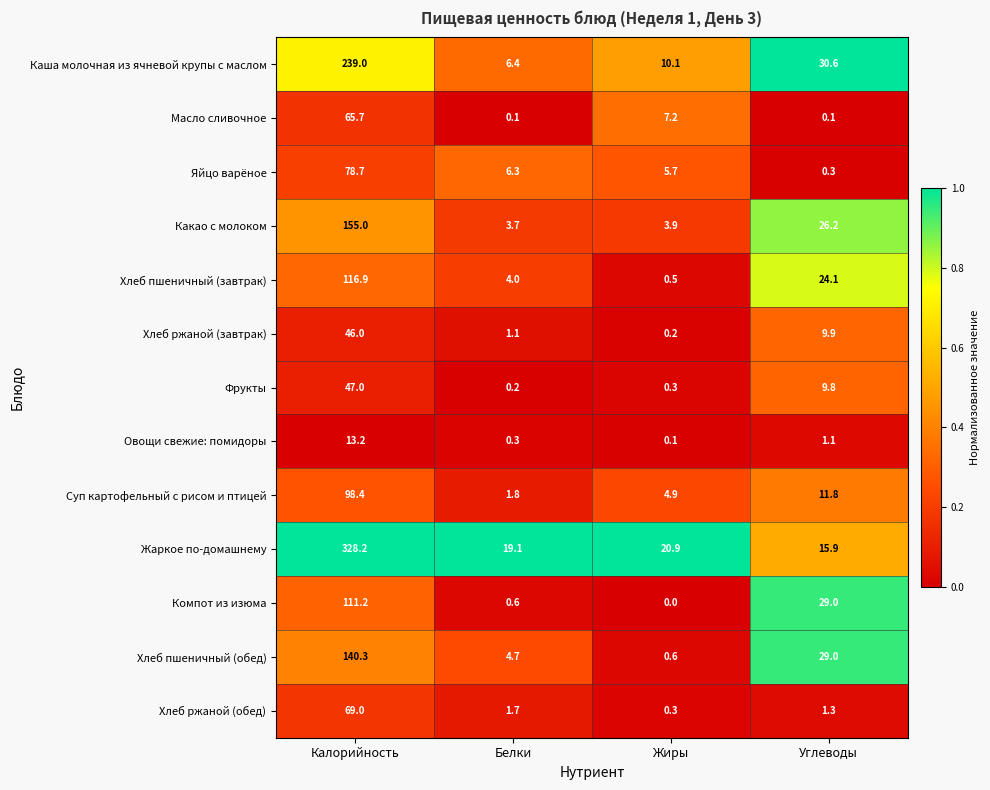

Where does the Компот из изюма series first go above 29?

Калорийность